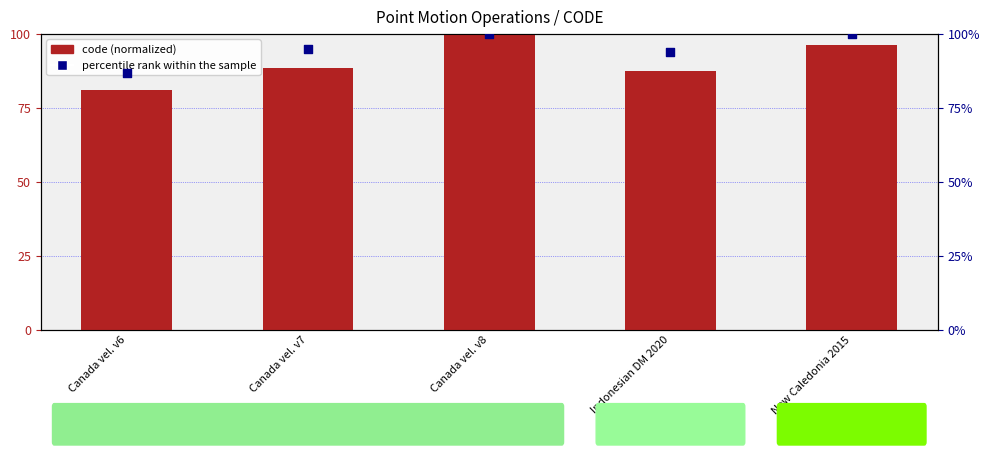

Which series has the largest Y range (max minus min)?

code (normalized)